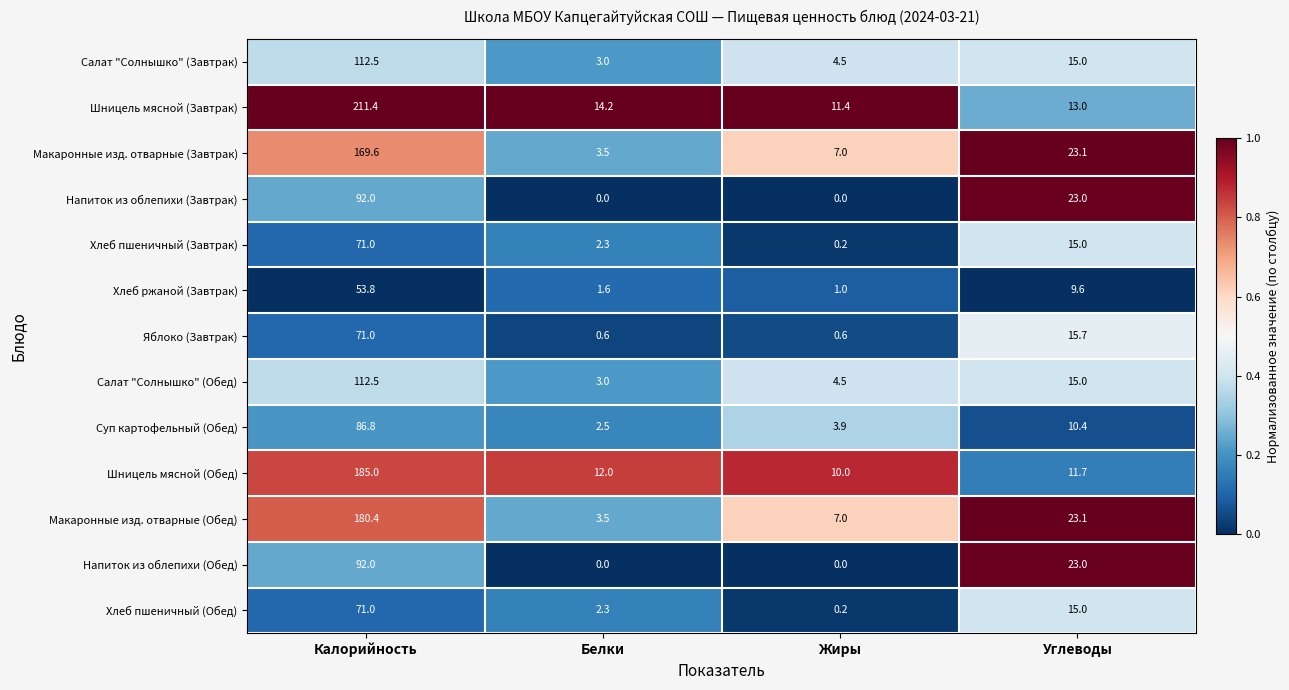

Count the number of categories in the chart.

4